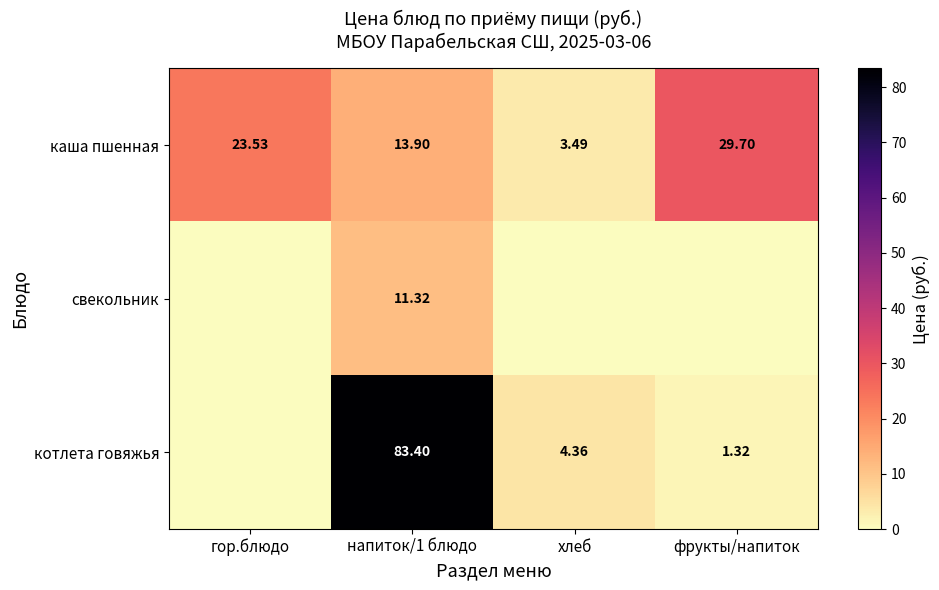

Which category has the lowest value in the каша пшенная series?

хлеб